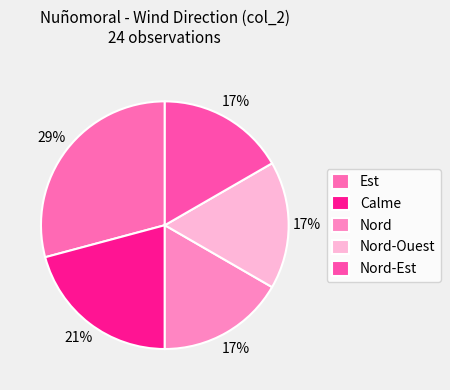

How many slices are in this pie chart?

5